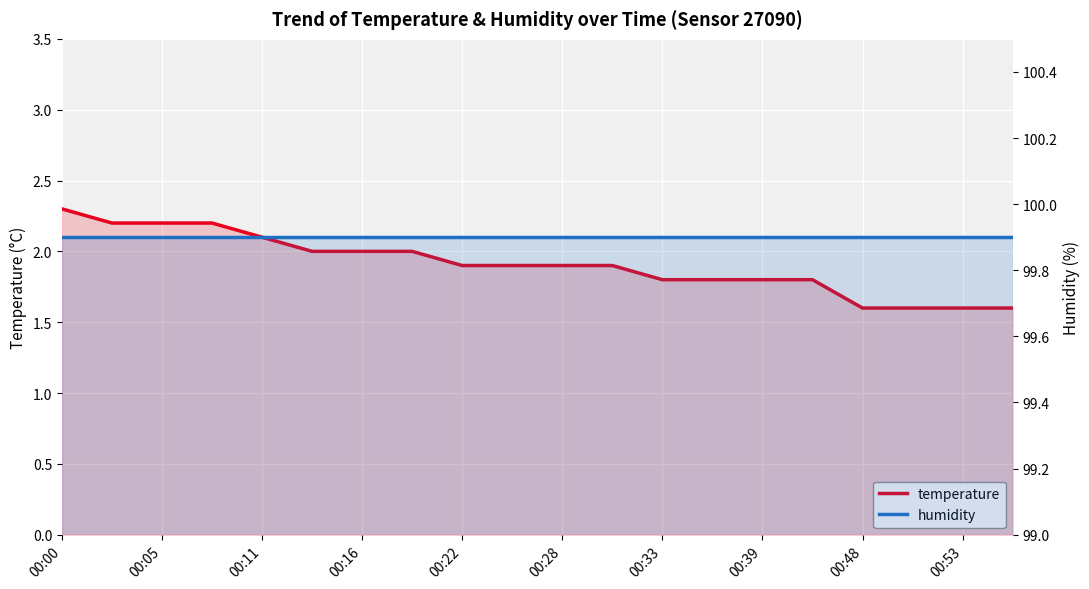

The value of humidity at 00:39 is 99.9. True or false?

True